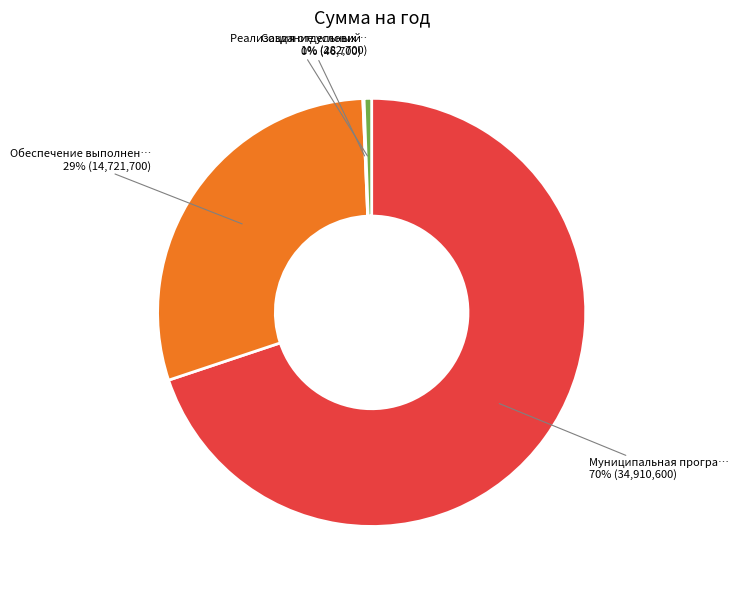

Is there any slice that represents more than half of the pie?

Yes